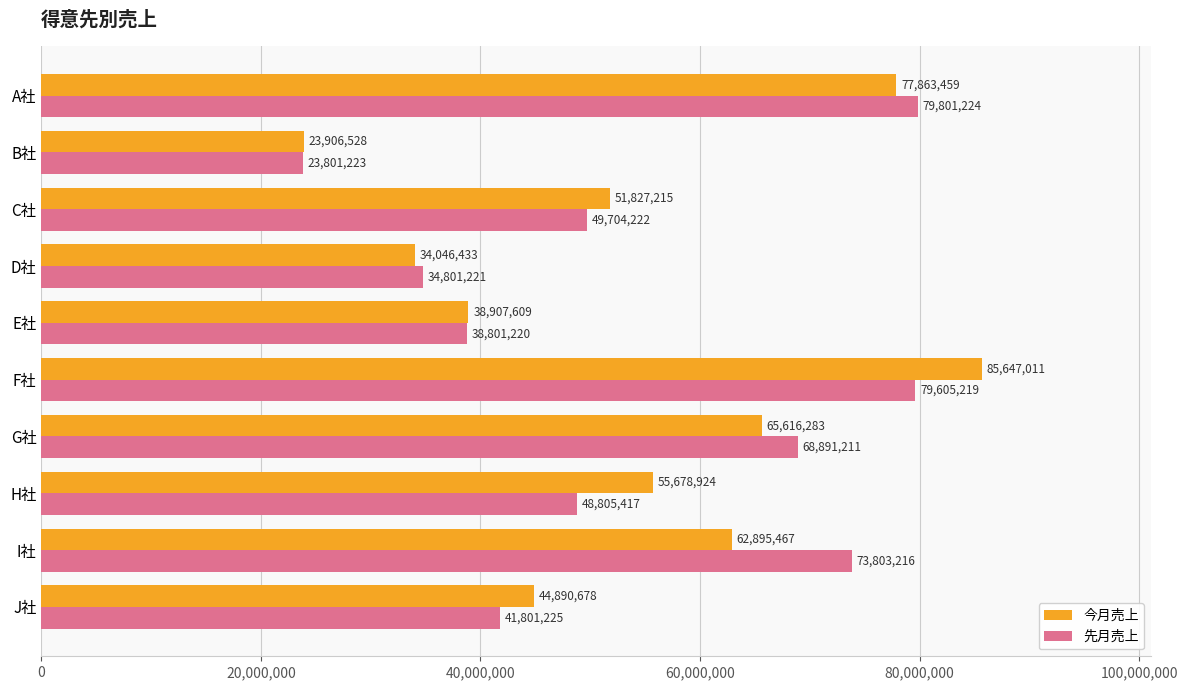

What is the lowest value of the 先月売上 series?

23801223